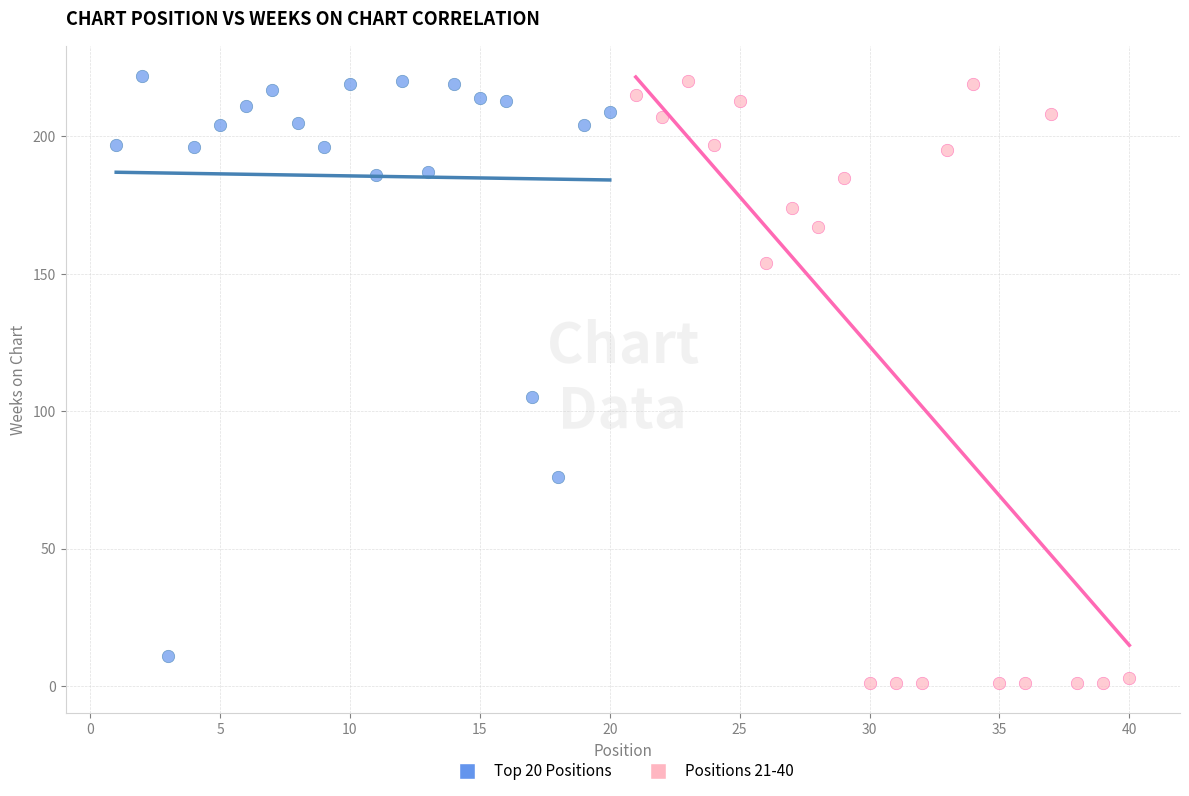

Which series reaches the minimum Y coordinate?

Positions 21-40